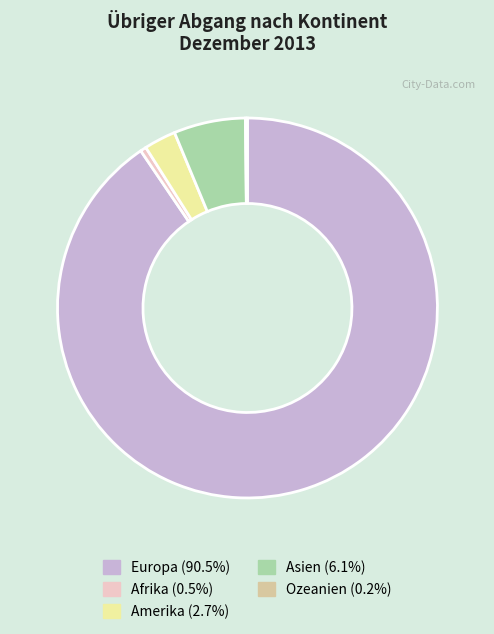

Is Afrika (0.5%) the majority of the pie?

No